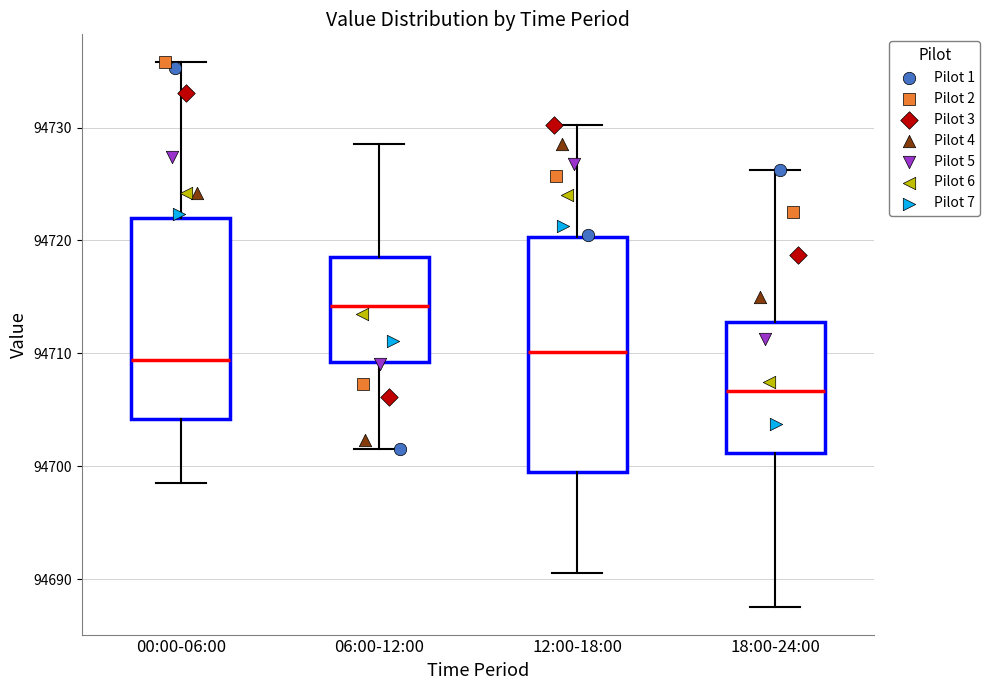

Which box has the lowest median line?

18:00-24:00